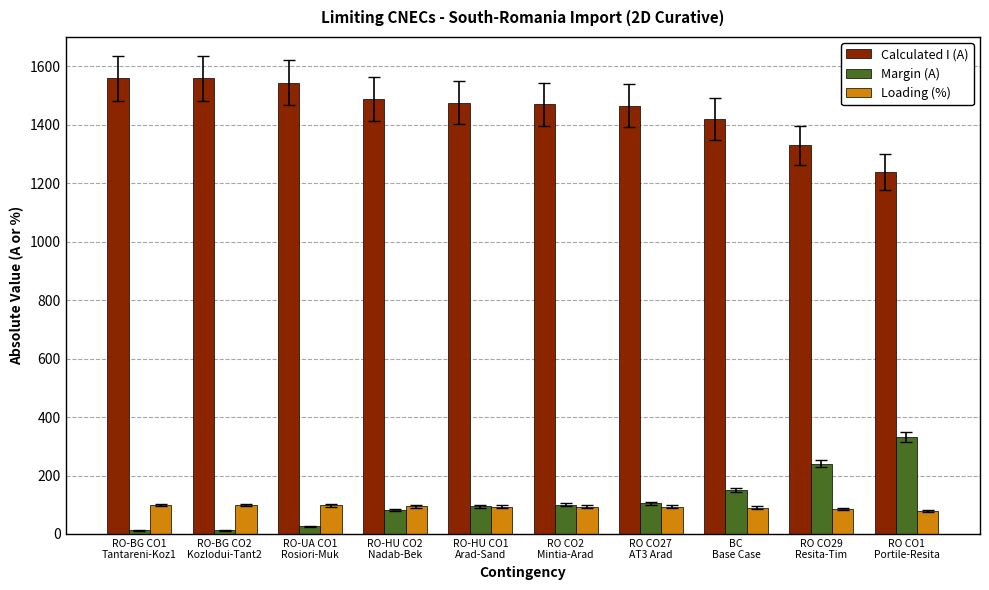

What is the average value of the Margin (A) series?

116